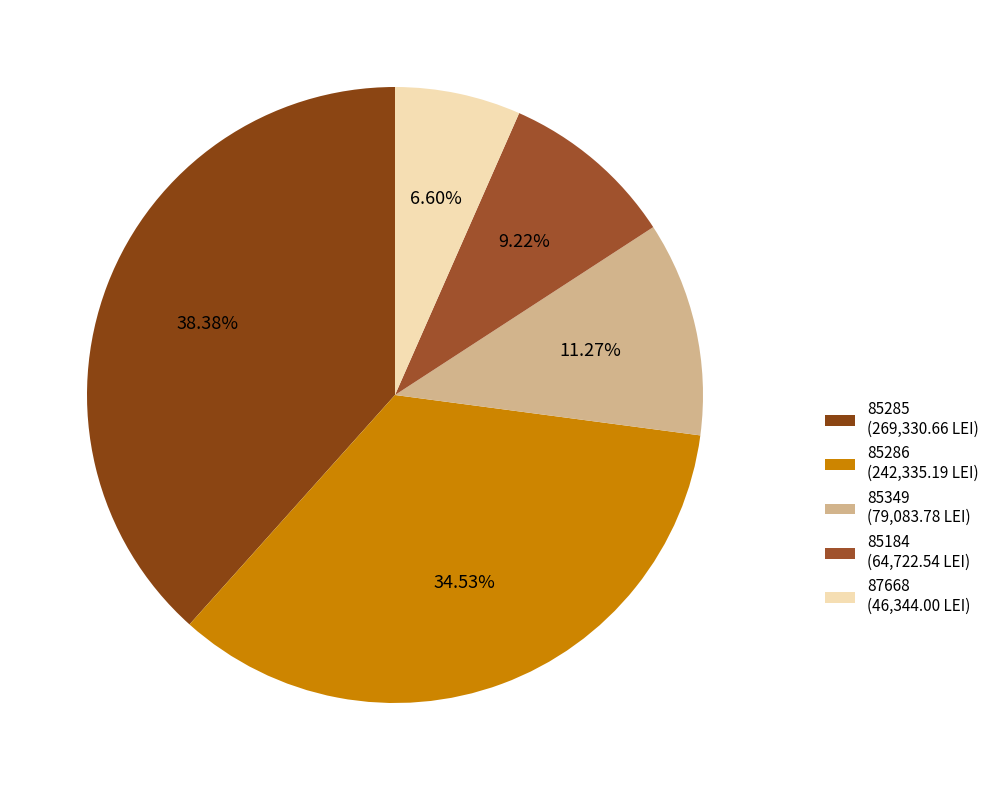

Does 85349 account for over 50% of the chart?

No